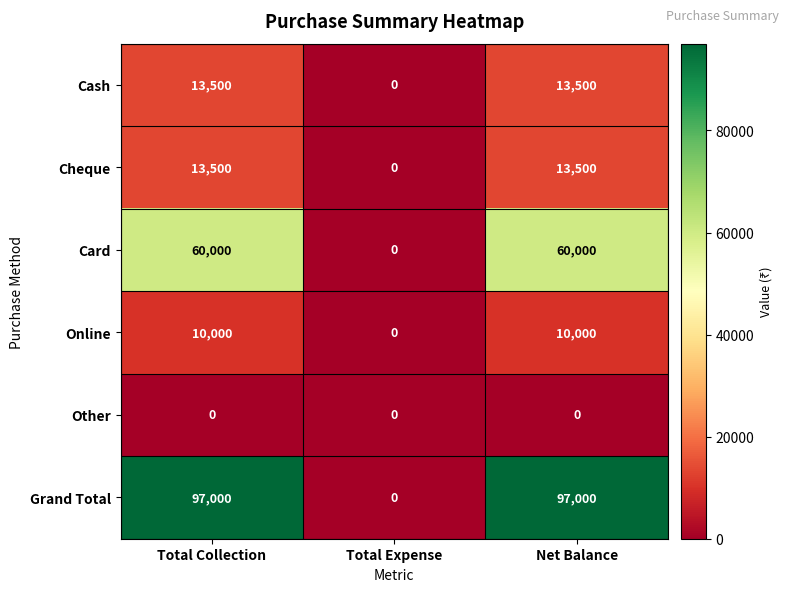

What is the highest value of the Card series?

60000